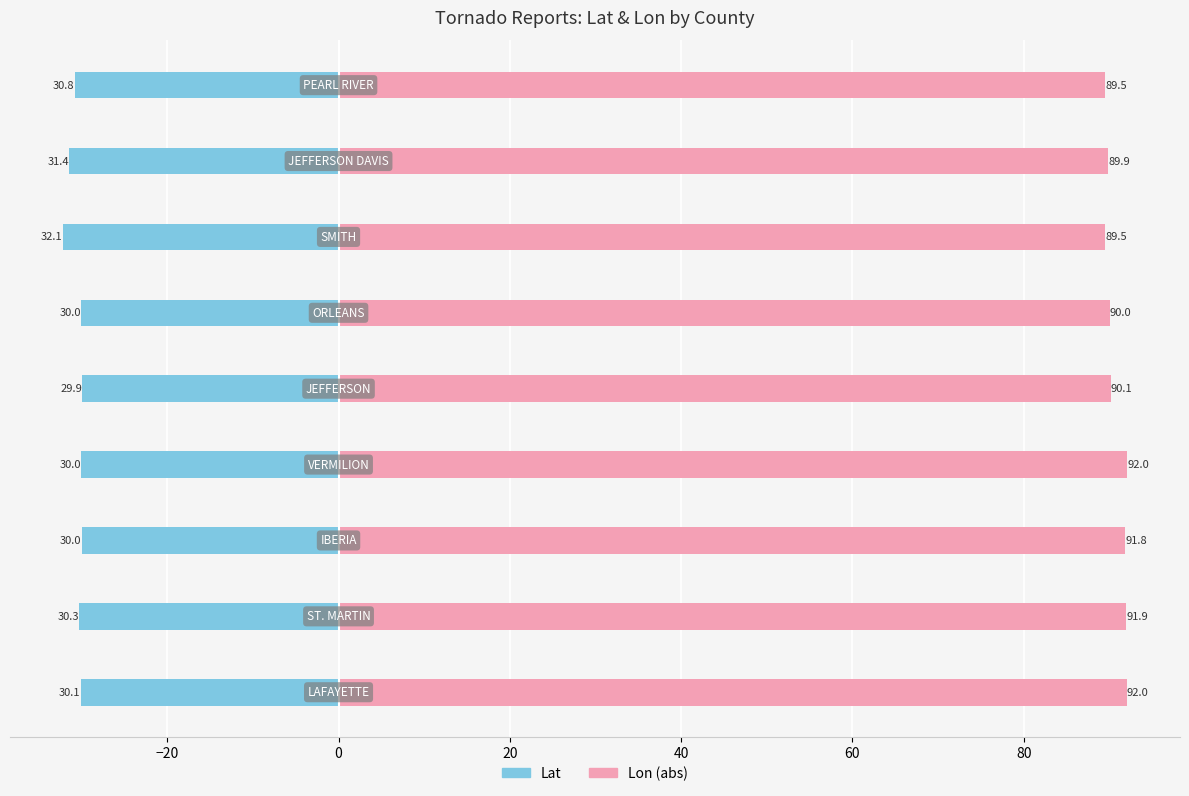

Are the bars grouped side by side (vs. stacked)?

Yes